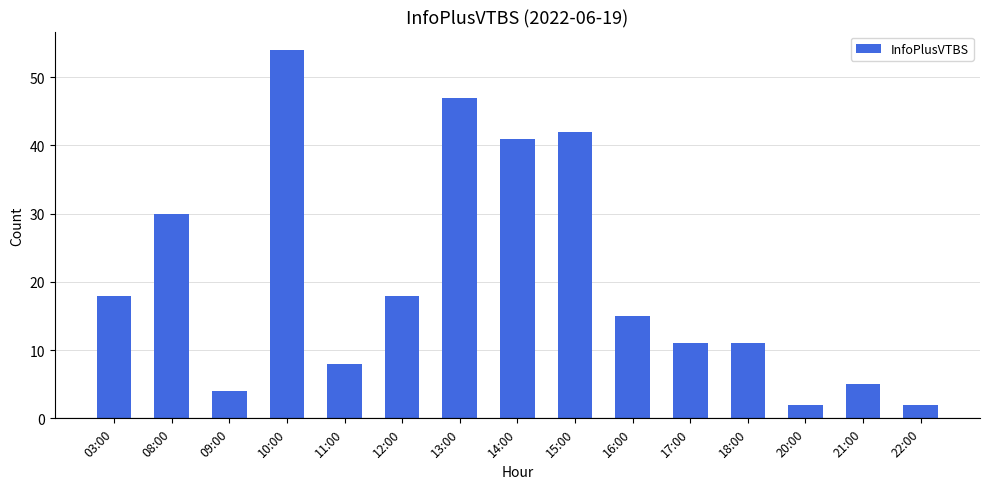

True or false: the data shows 41 at 14:00.

True